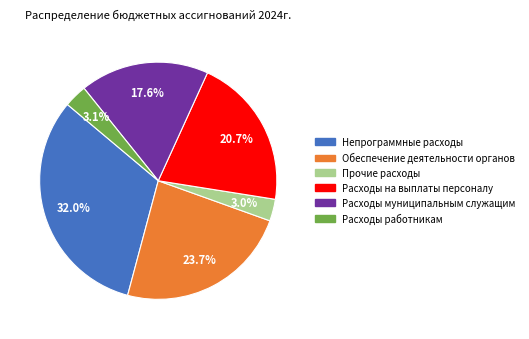

Which has a higher value, Прочие расходы or Расходы на выплаты персоналу?

Расходы на выплаты персоналу